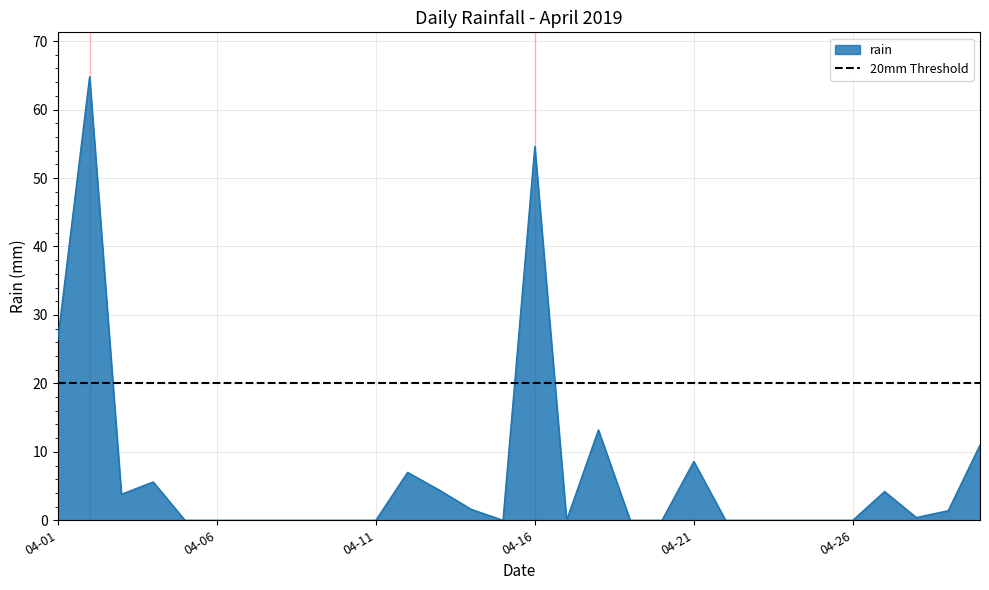

At which category does the data reach its first local valley?

2019-04-03